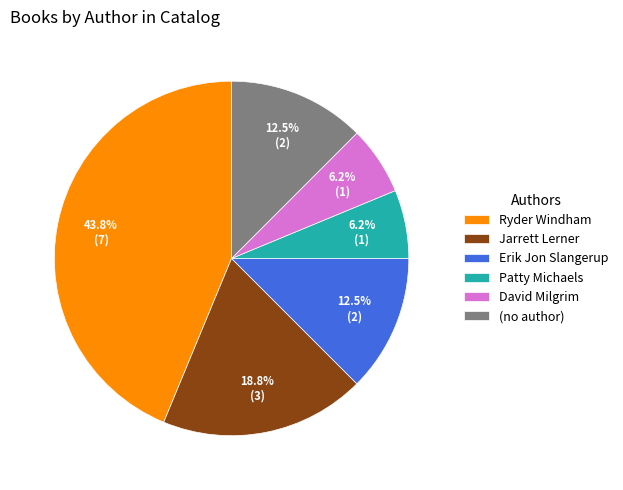

Does any single category account for the majority?

No